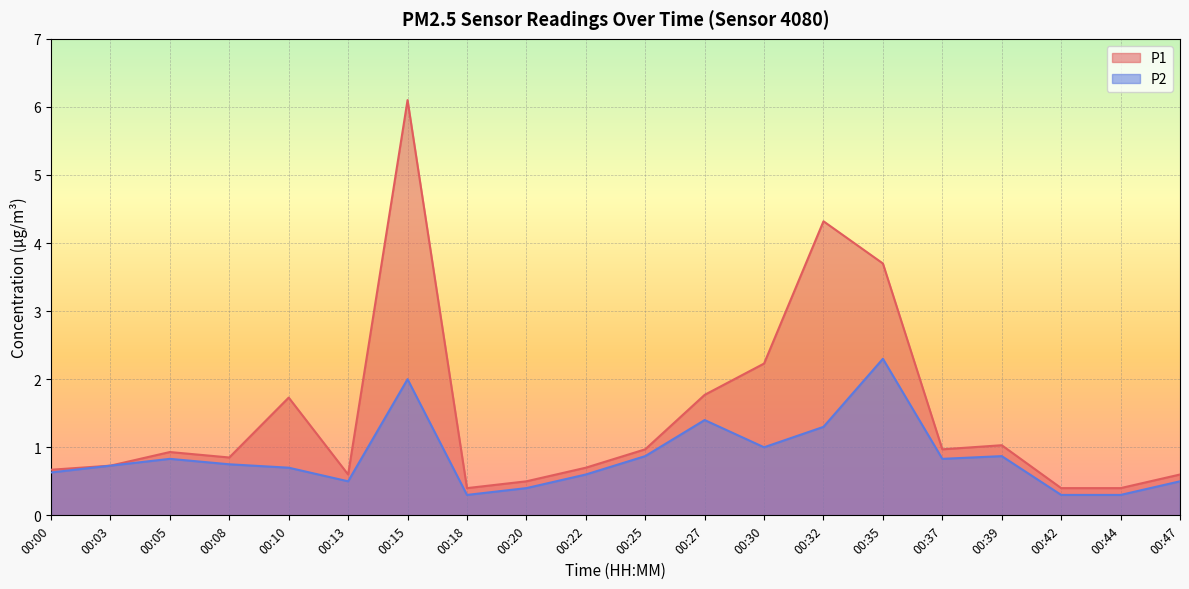

What is the minimum value shown in the chart?

0.3